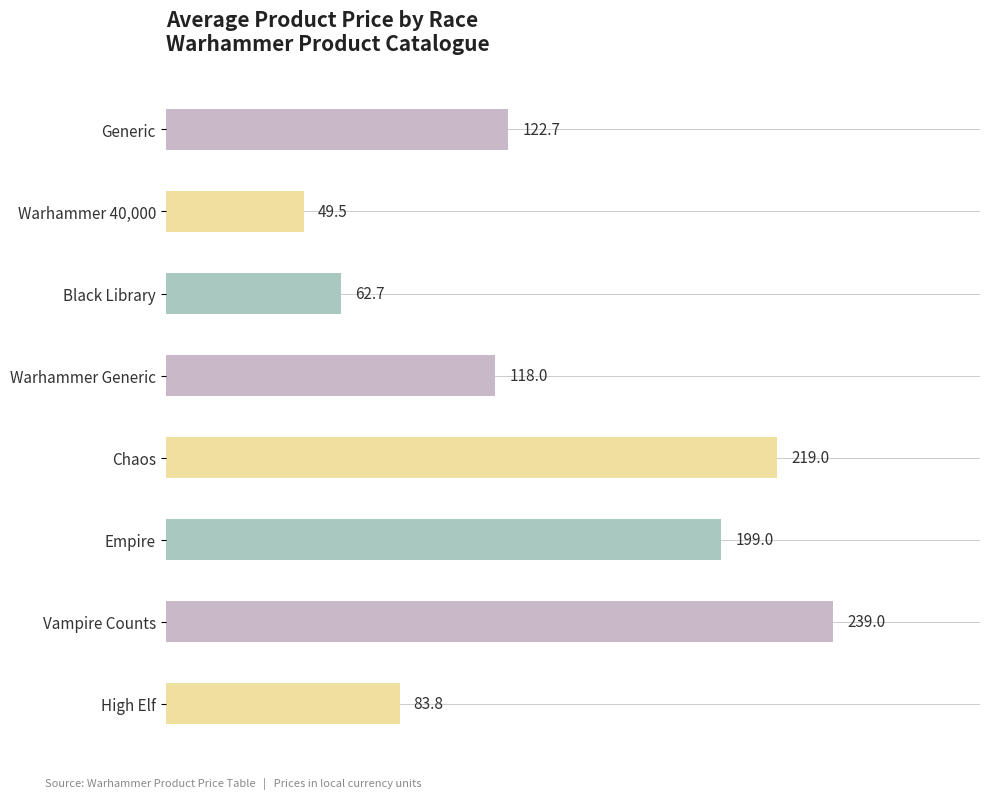

What is the change in value from Vampire Counts to High Elf?

-155.2